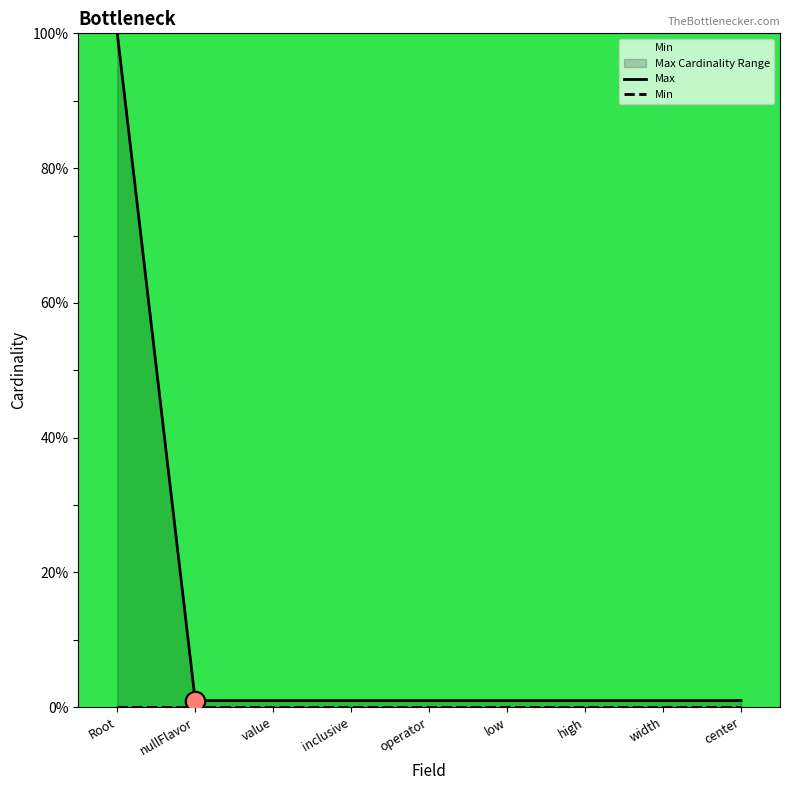

Between operator and value, which is larger?

operator